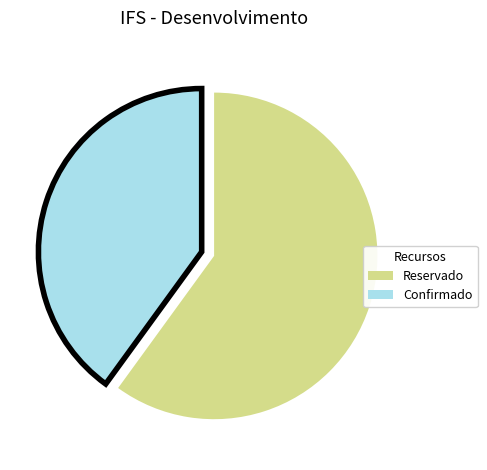

Combined, do Reservado and Confirmado account for over 50%?

Yes